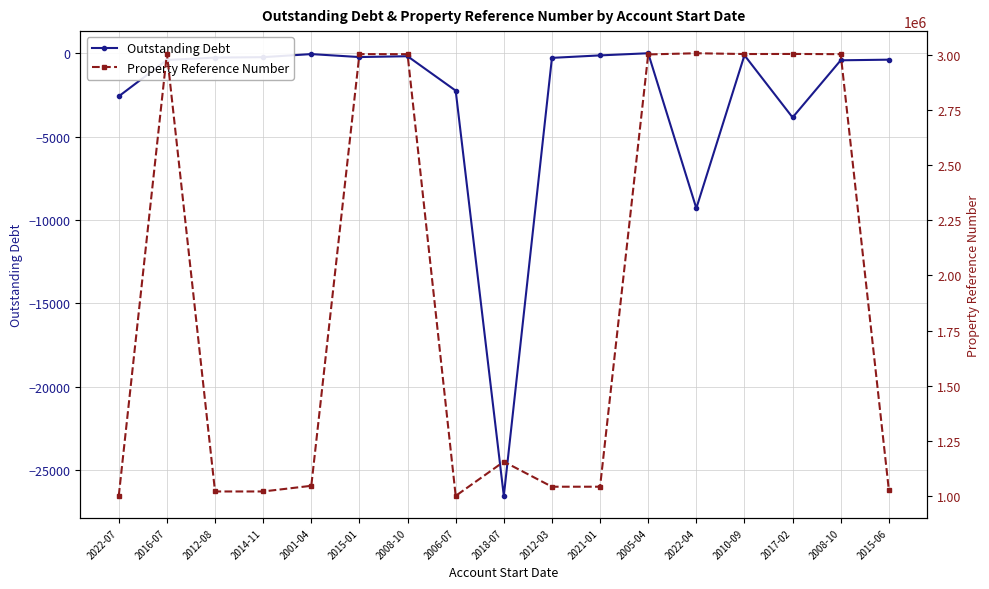

Reading left to right, what are all the values shown in this chart?

Outstanding Debt: -2583.1	-402.6	-261.8	-235.8	-51.6	-230.1	-180.4	-2243.2	-26536.9	-278.7	-130.0	-1.3	-9294.5	-120.9	-3850.8	-424.0	-386.8
Property Reference Number: 1002375.0	3003837.0	1021574.0	1021574.0	1047252.0	3002197.0	3001979.0	1001576.0	1156598.0	1043103.0	1043103.0	3000739.0	3006127.0	3002549.0	3002935.0	3001970.0	1028520.0